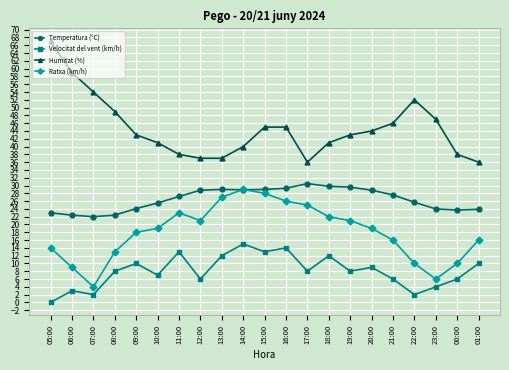

True or false: Velocitat del vent (km/h) has more than 1 points higher than both neighbors.

True